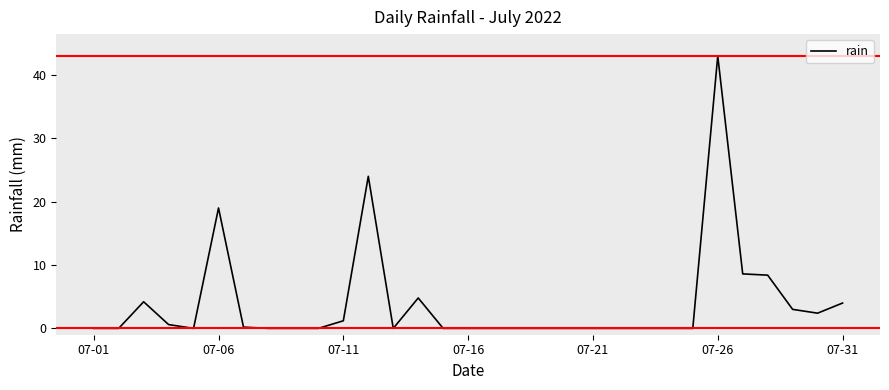

Reading left to right, transcribe all the data shown in this chart.

0.0	0.0	4.2	0.6	0.0	19.0	0.2	0.0	0.0	0.0	1.2	24.0	0.0	4.8	0.0	0.0	0.0	0.0	0.0	0.0	0.0	0.0	0.0	0.0	0.0	43.0	8.6	8.4	3.0	2.4	4.0